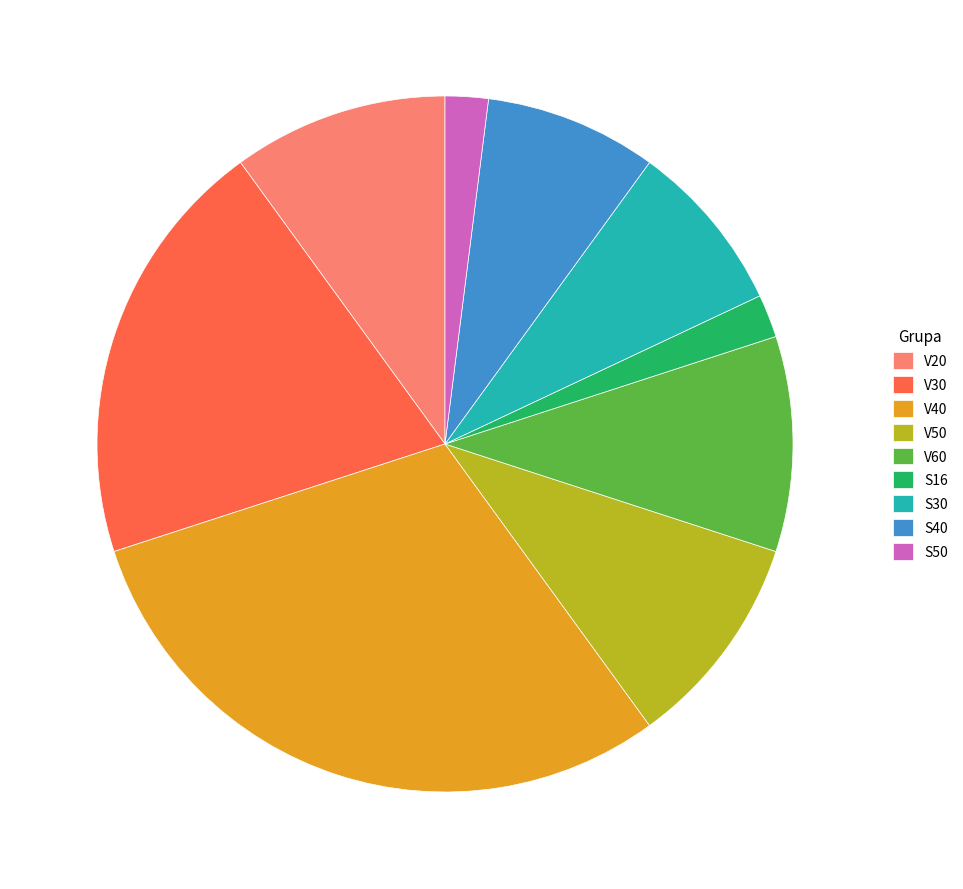

Does V50 represent more than half of the total?

No